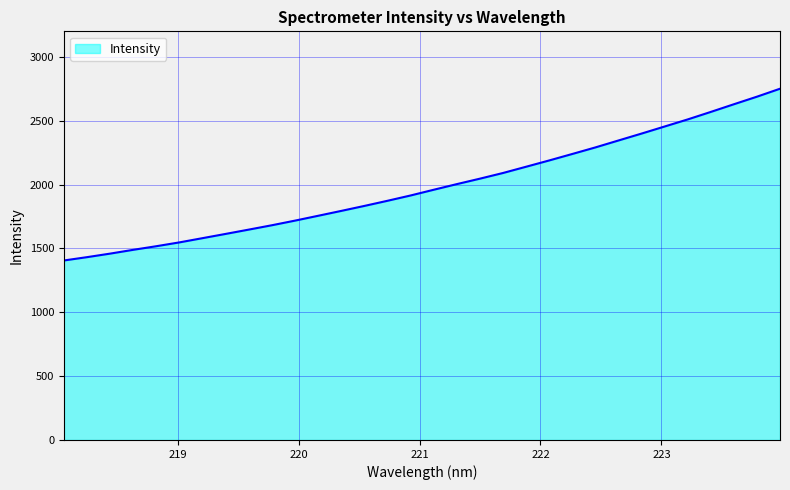

True or false: there are more than 0 points higher than both neighbors.

False